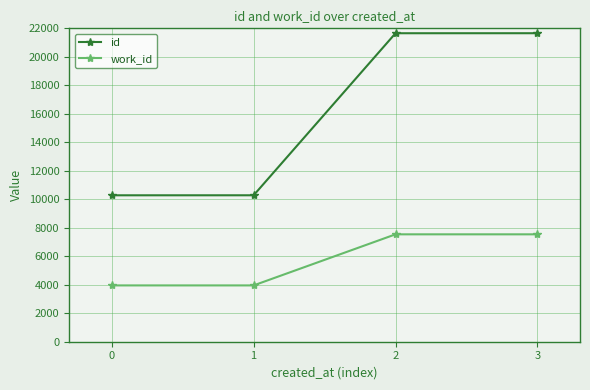

What is the total value across all series at 0?

14232